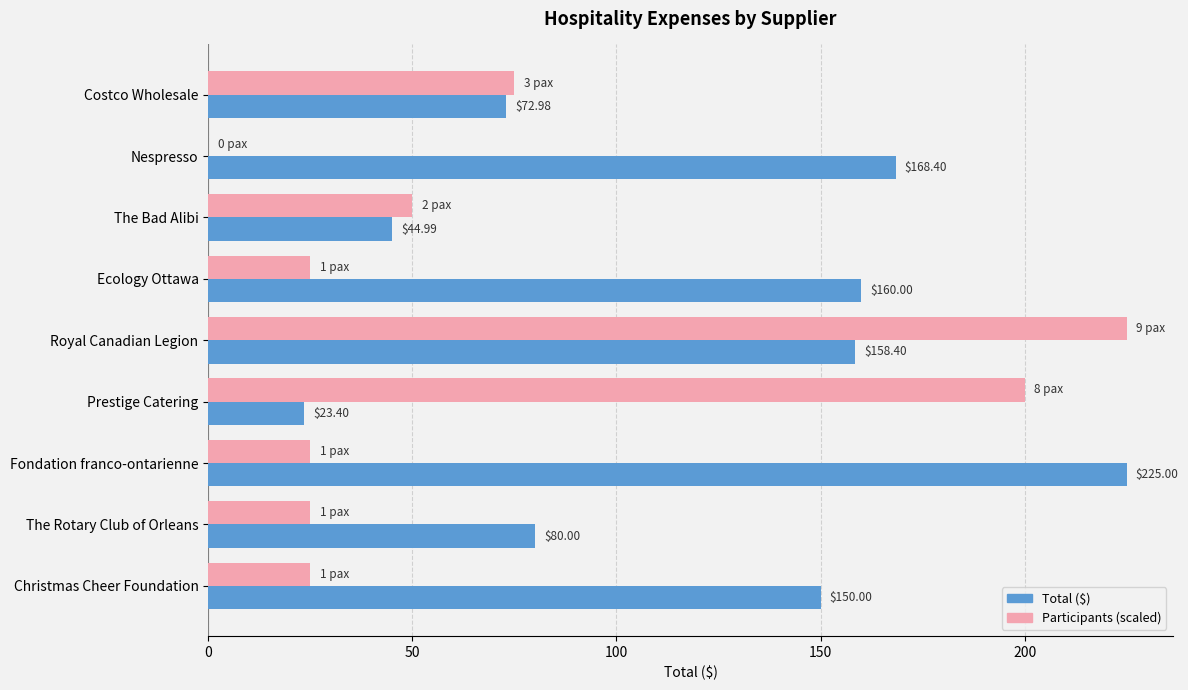

What is the total value across all series at Nespresso?

168.4